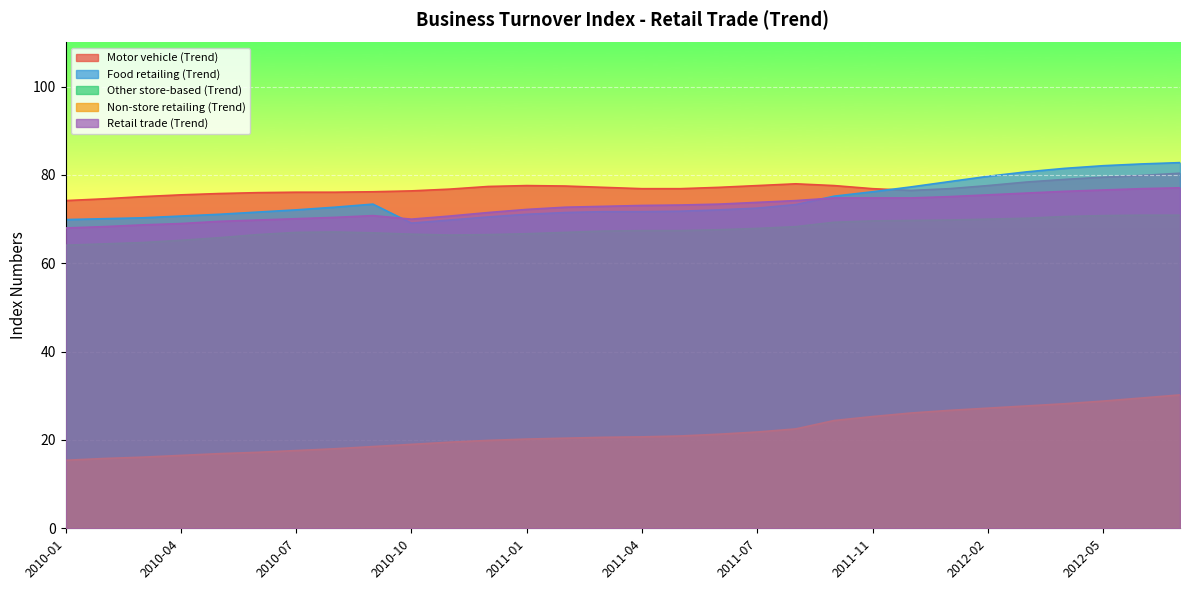

Where is the first local maximum for Food retailing (Trend)?

2010-09